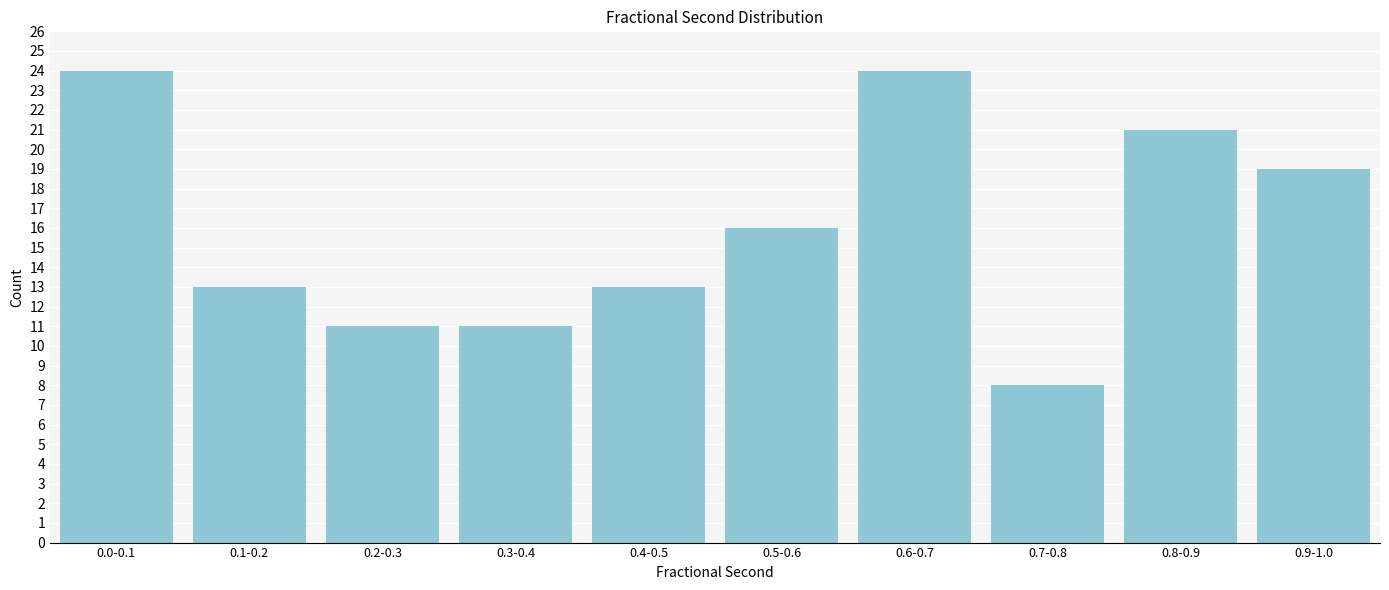

Reading left to right, list all the values displayed in this chart.

0.0-0.1=24	0.1-0.2=13	0.2-0.3=11	0.3-0.4=11	0.4-0.5=13	0.5-0.6=16	0.6-0.7=24	0.7-0.8=8	0.8-0.9=21	0.9-1.0=19